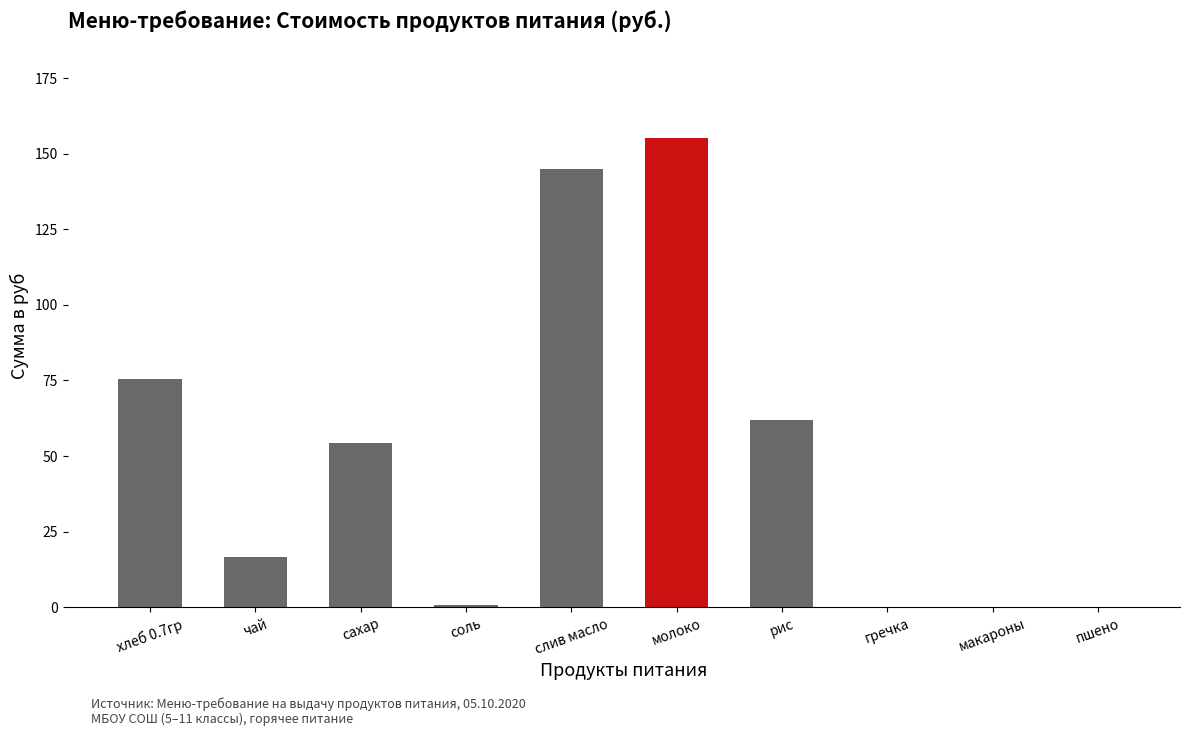

Between хлеб 0.7гр and слив масло, which is larger?

слив масло